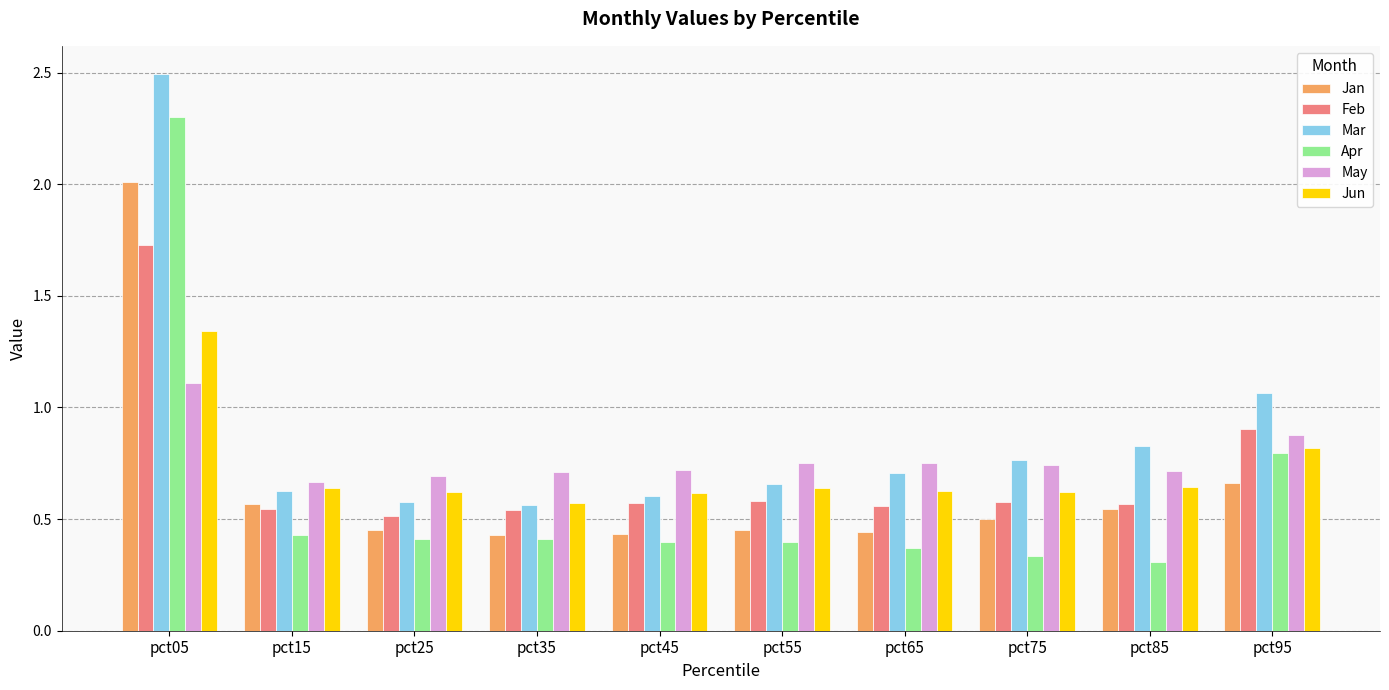

Does the chart contain any negative values?

No